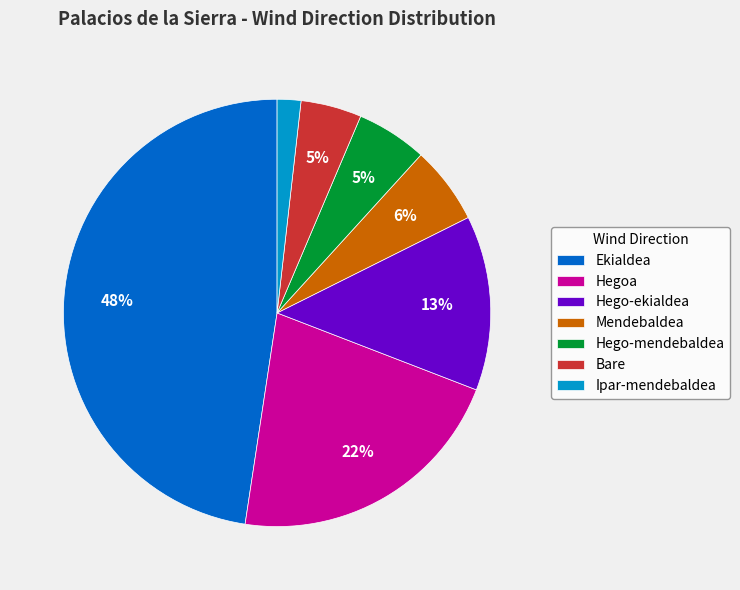

Do Ipar-mendebaldea and Hego-ekialdea together represent more than half of the pie?

No